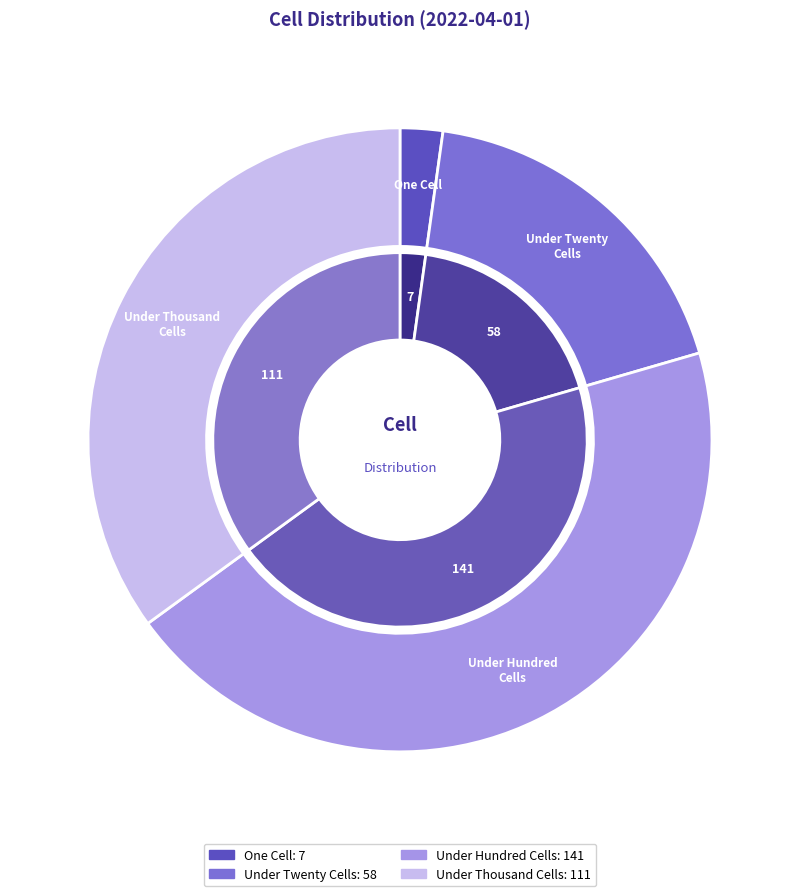

Is under_thousand_cells the majority of the pie?

No